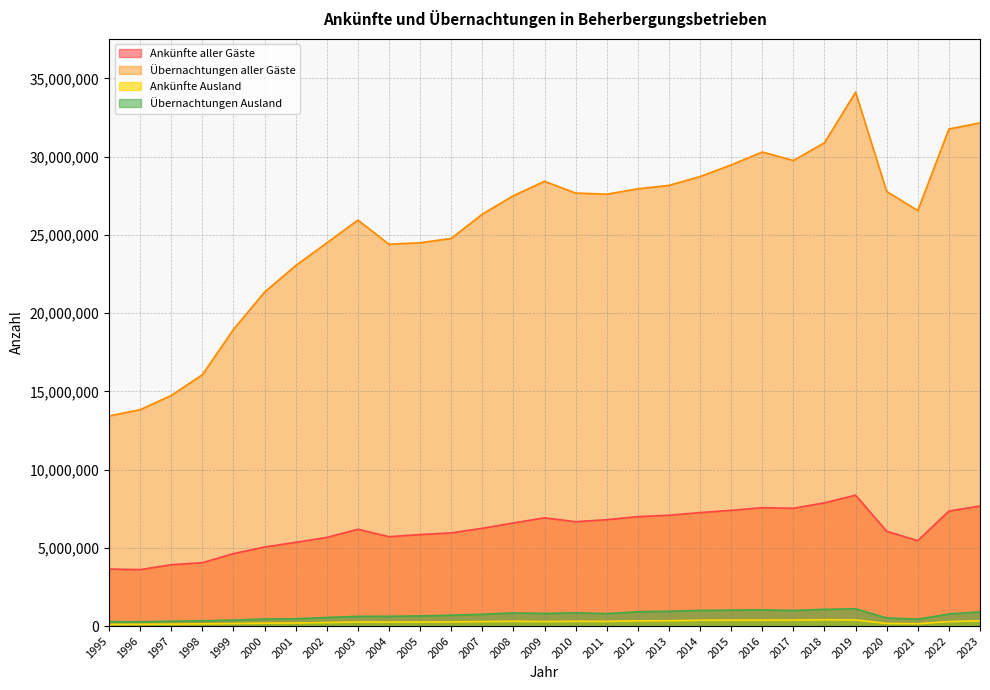

What is the difference between the Übernachtungen Ausland values at 2020 and 2011?

274395